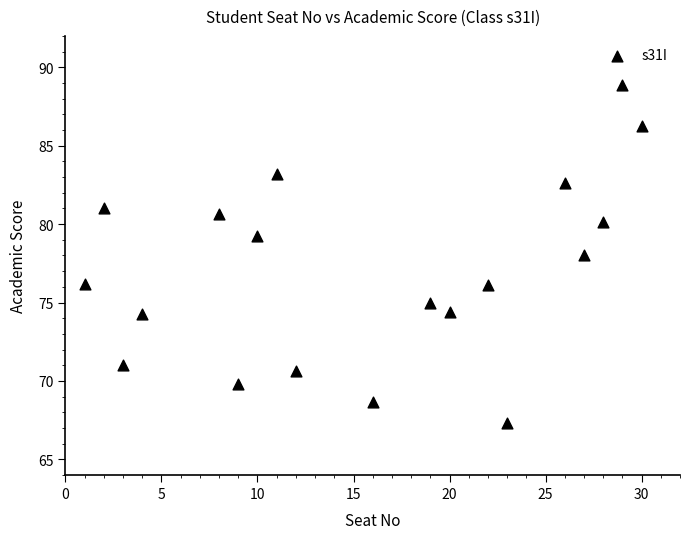

What is the range of Y values (max minus min)?

21.5